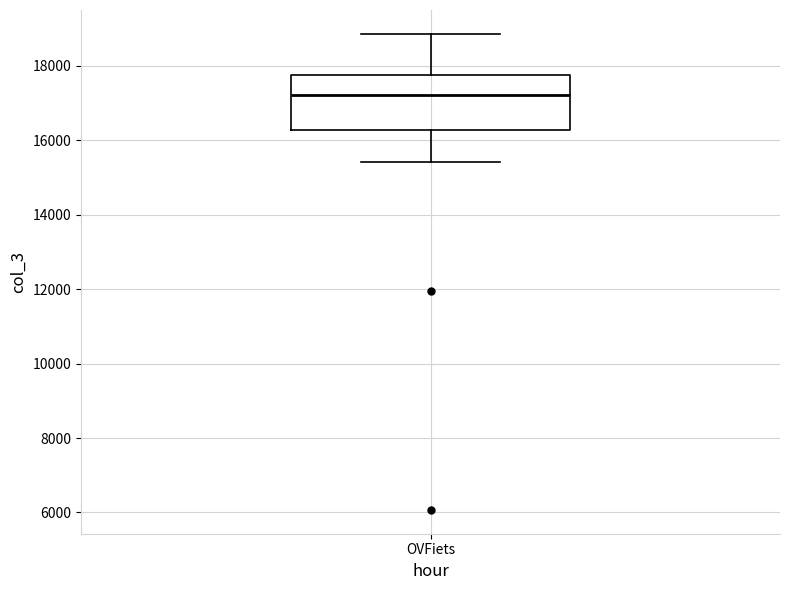

Where does the lower whisker of the box for OVFiets end on the y-axis? The values are not printed on the chart, so give them approximately, as read against the axis.

15400